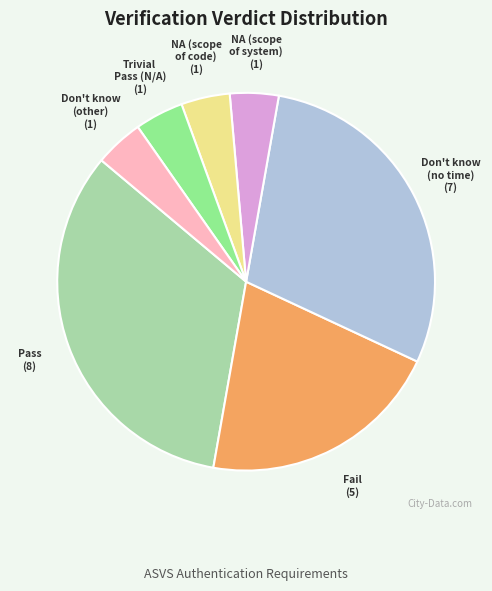

Which has a higher value, Don't know (no time) or Pass?

Pass